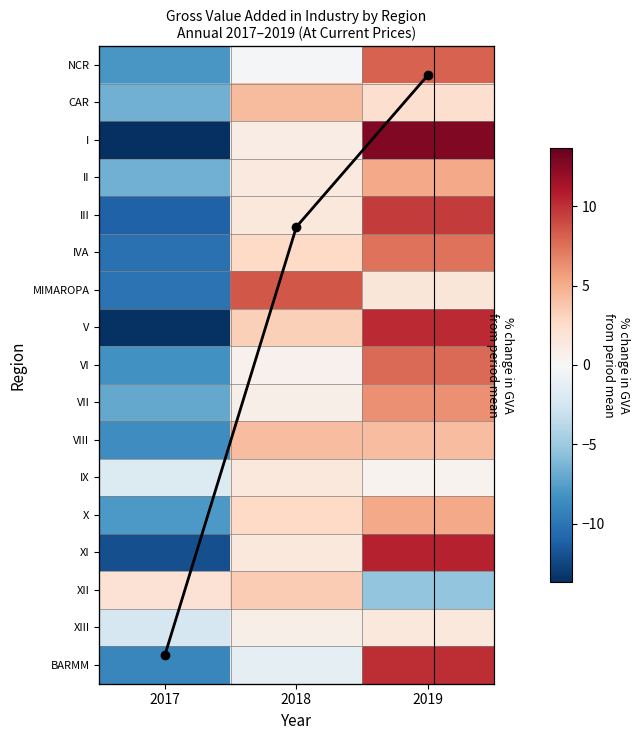

What is the lowest value of the CAR series?

-6.6